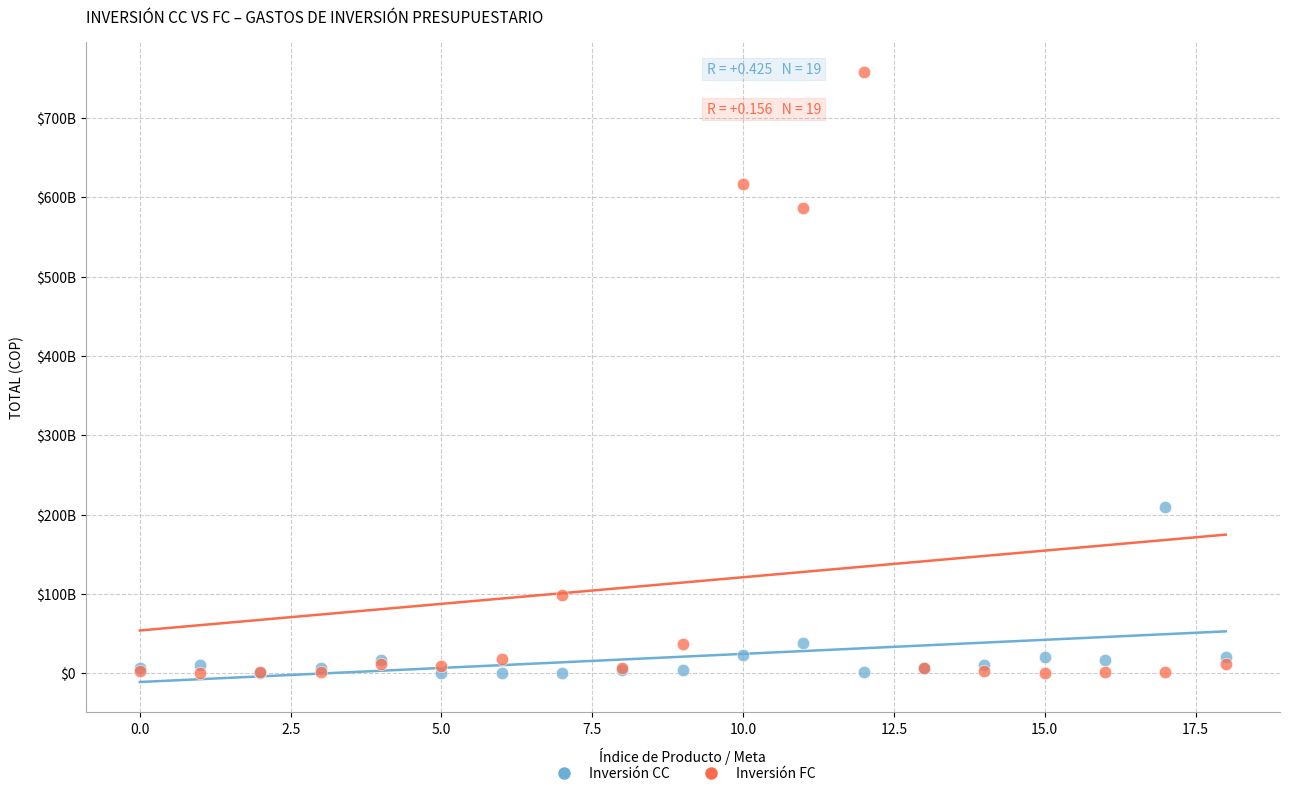

What are all the series names shown in the legend?

Inversión CC, Inversión FC